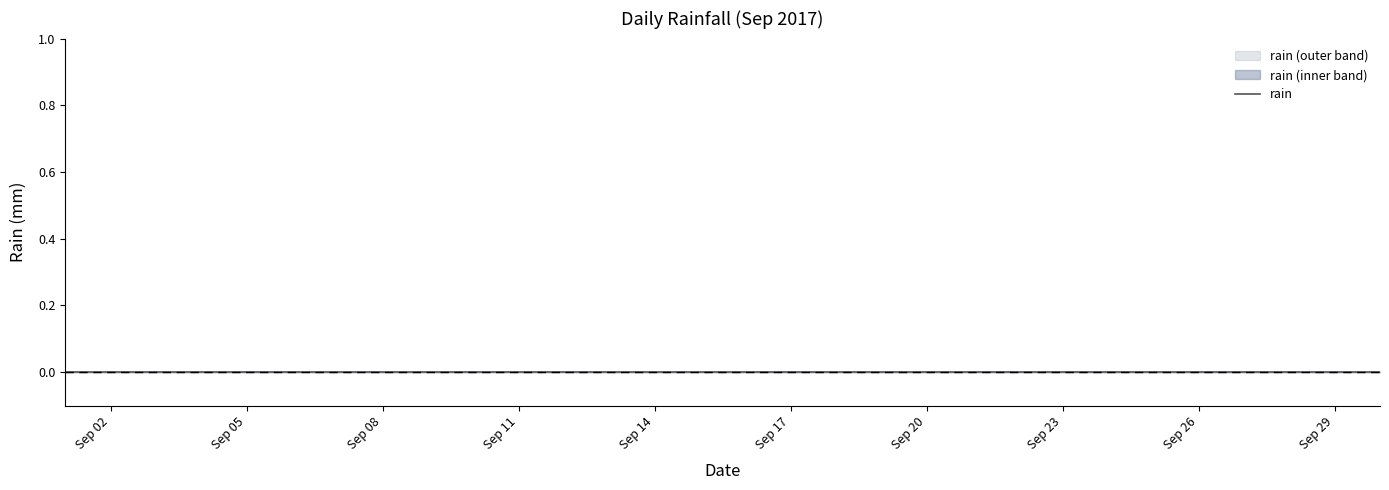

List the series in order of their peak value, lowest first.

rain, rain_lower, rain_upper